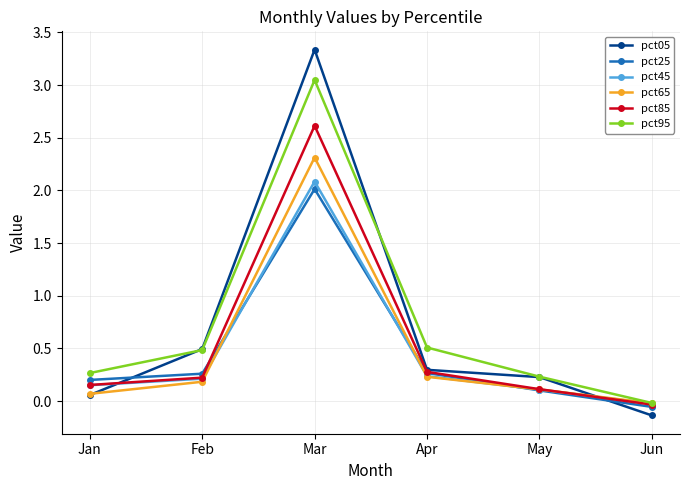

Which category has the highest value across all series?

Mar